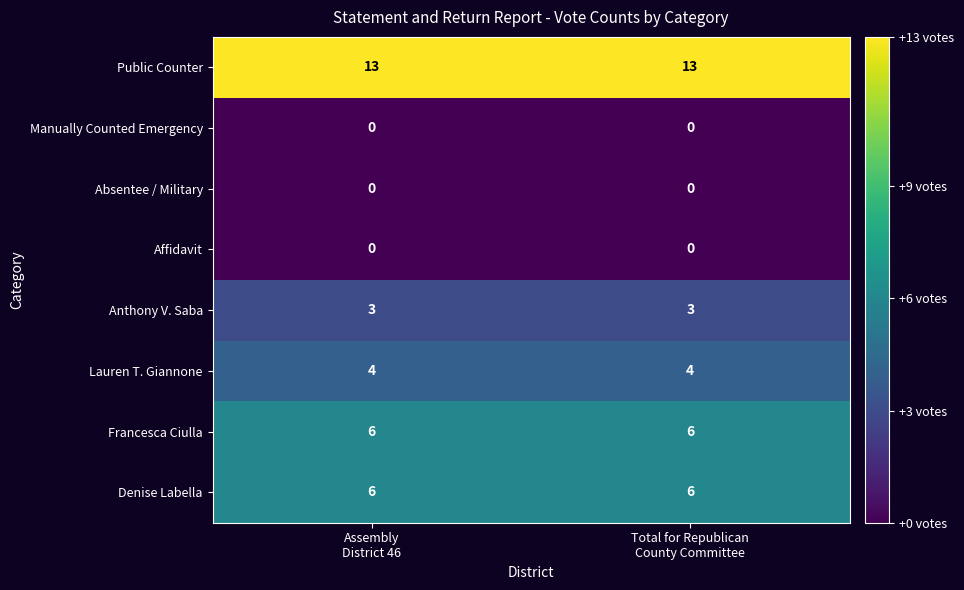

What is the minimum value for Anthony V. Saba?

3